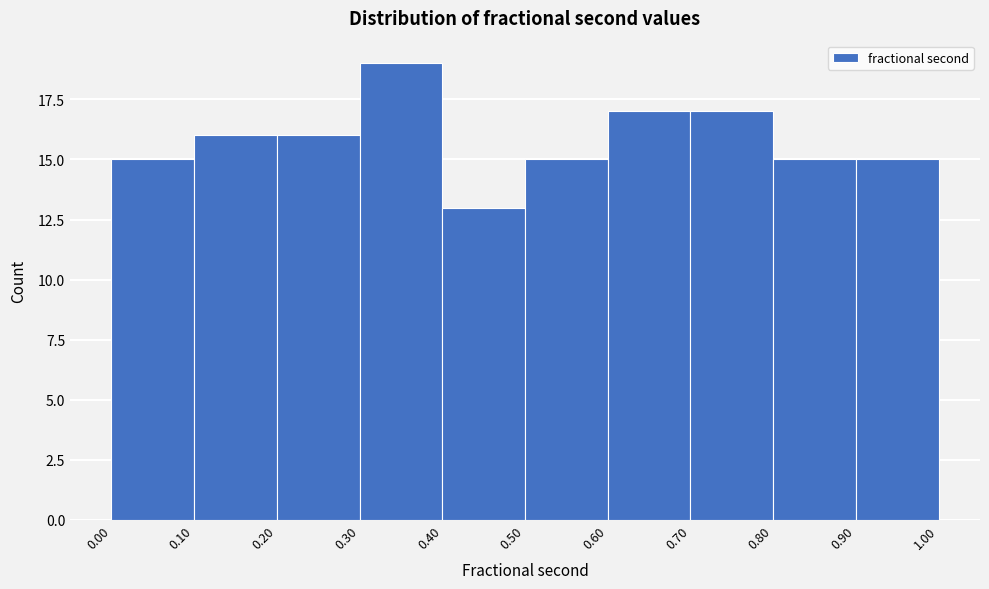

What is the height of the bar covering 0.20 to 0.30 on the x-axis? The values are not printed on the chart, so give them approximately, as read against the axis.

16